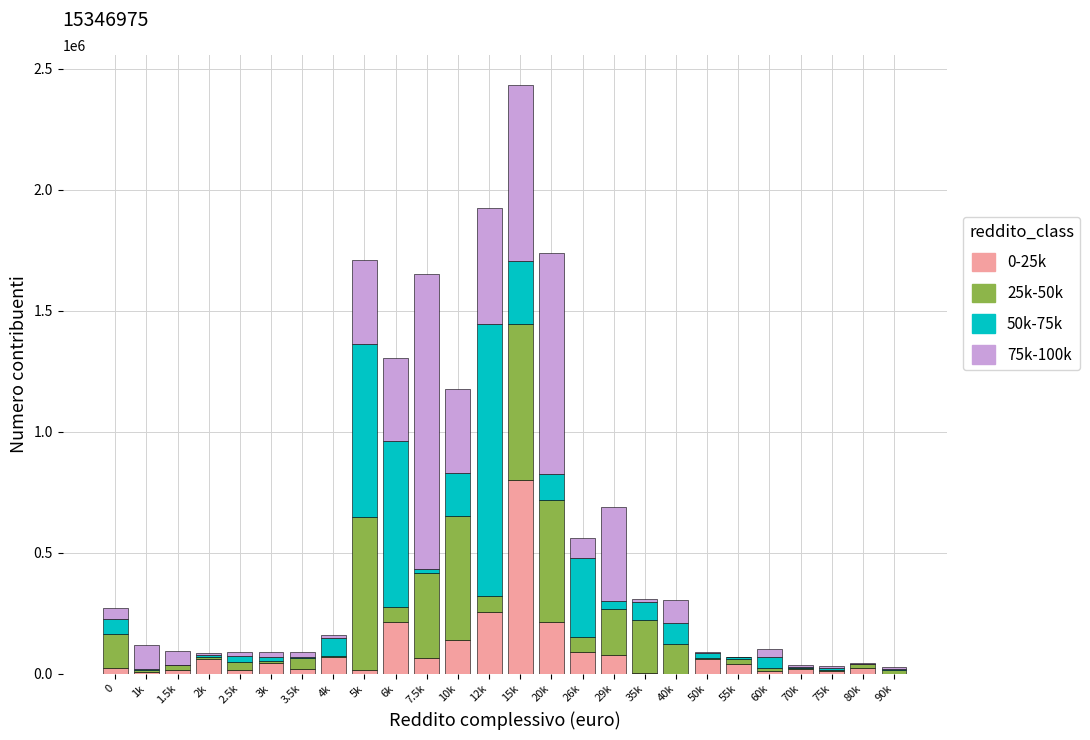

At which category is the sum across all series the highest?

15k